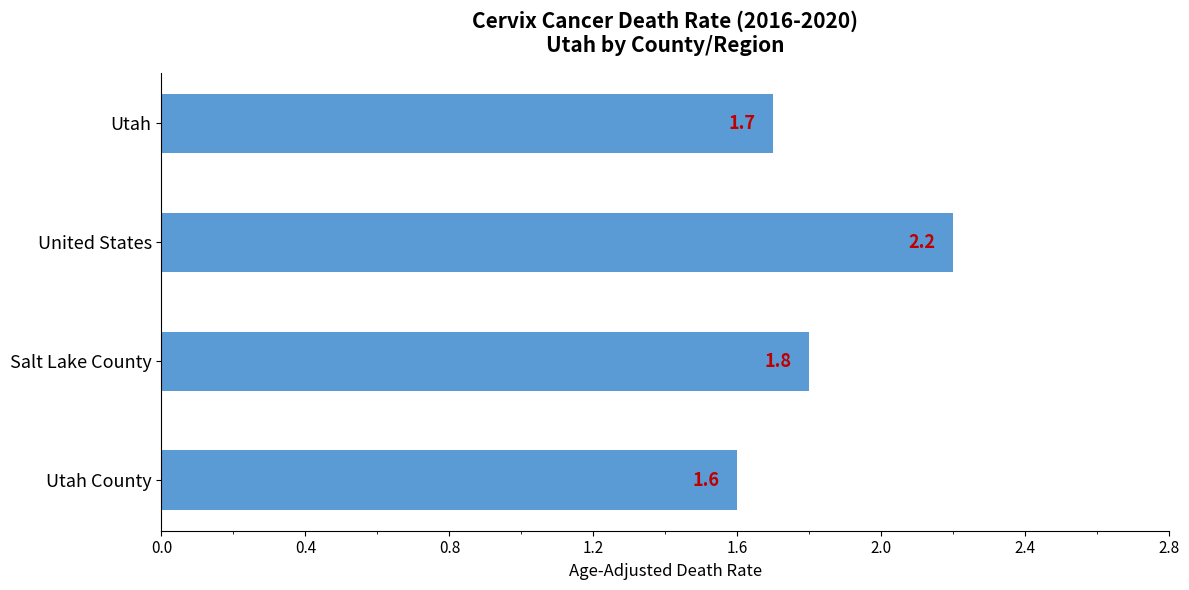

What is the sum of all values?

7.3